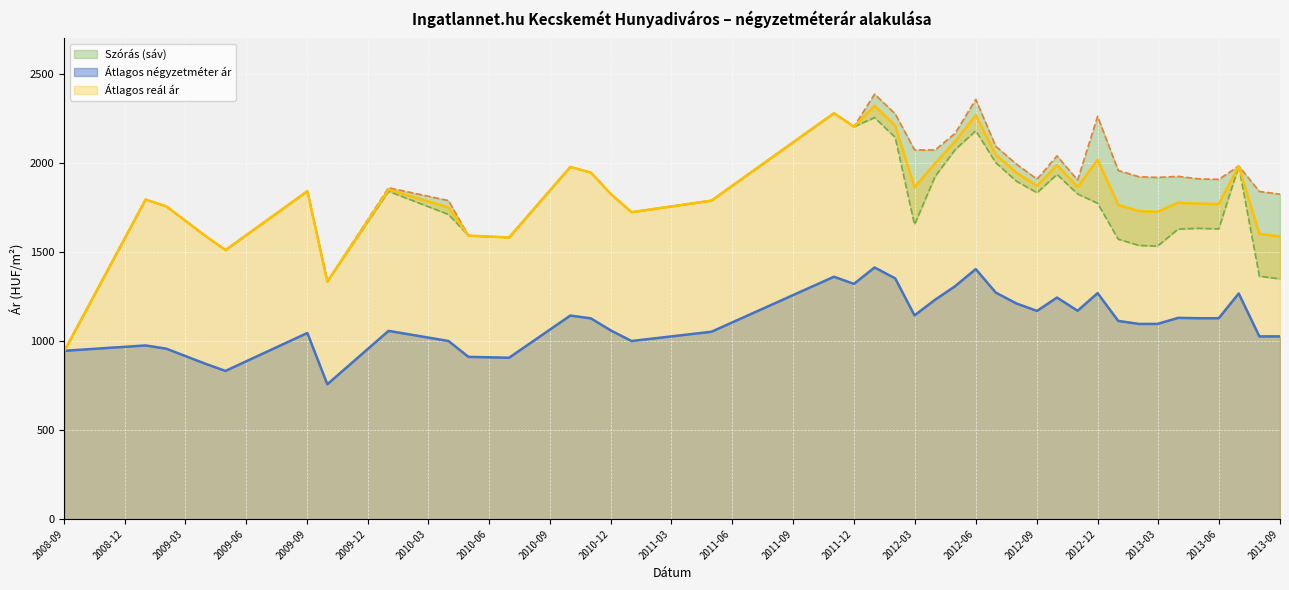

What is the difference between the Átlagos reál ár values at 2010-05 and 2013-03?

134